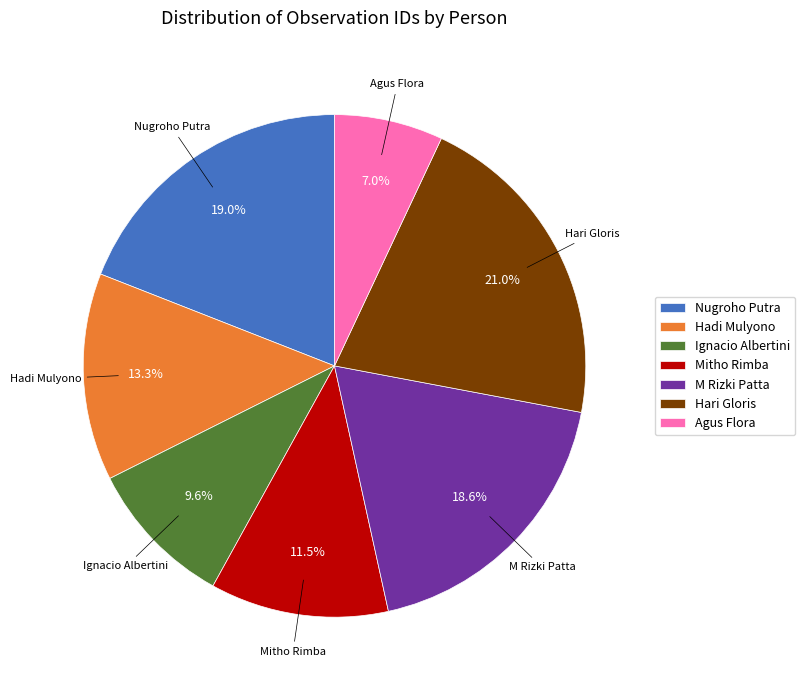

True or false: Mitho Rimba accounts for 24% of the total.

False